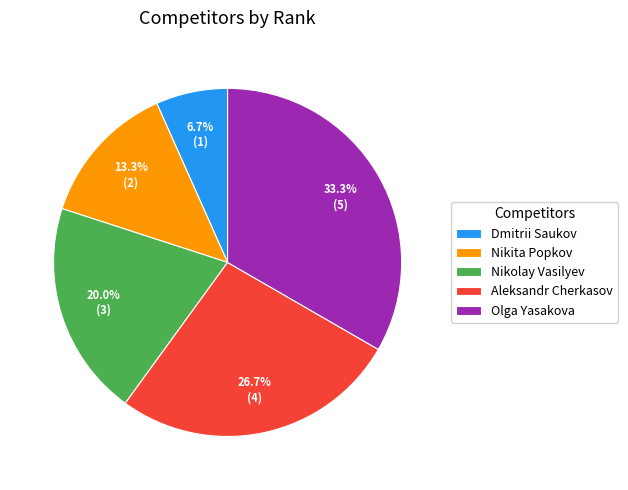

True or false: Dmitrii Saukov accounts for 7% of the total.

True